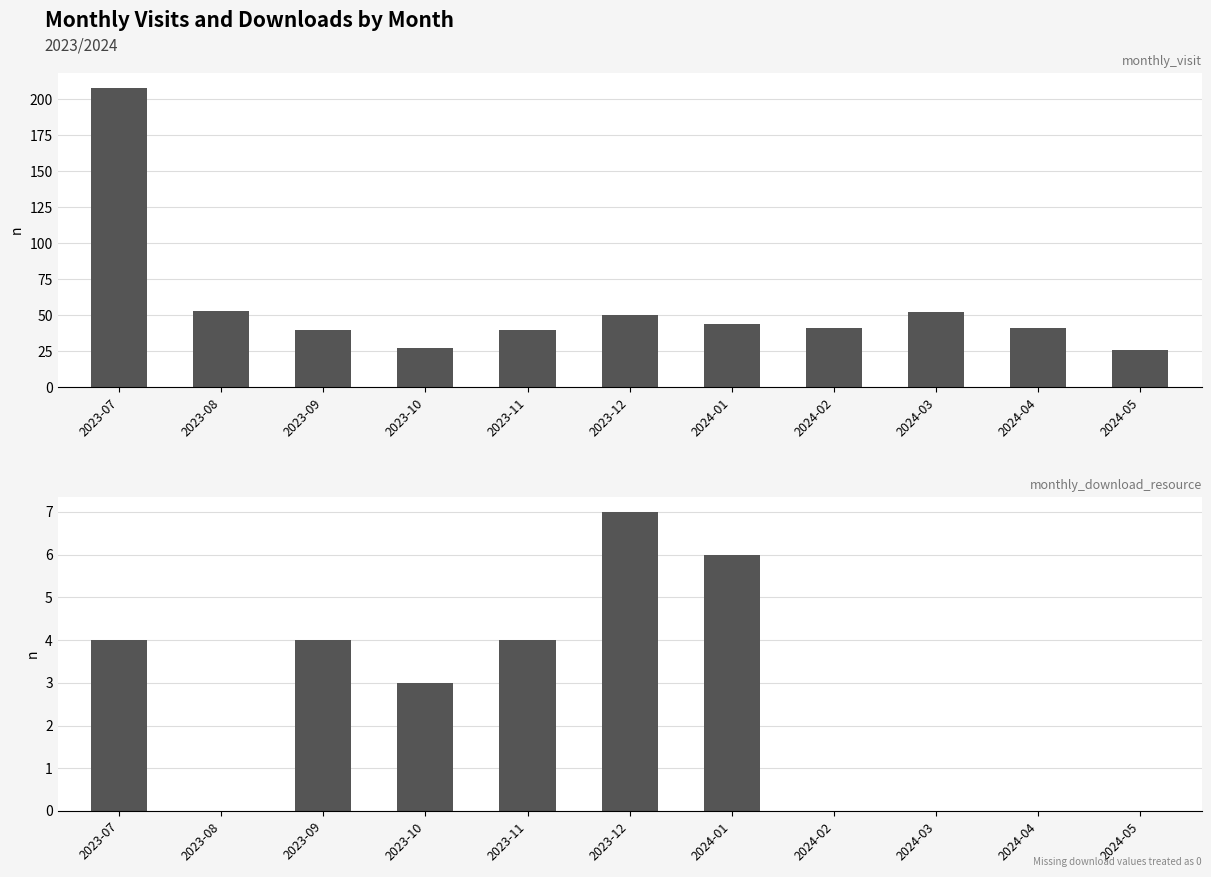

Read the monthly_visit value at 2023-11, to the nearest 50.

50